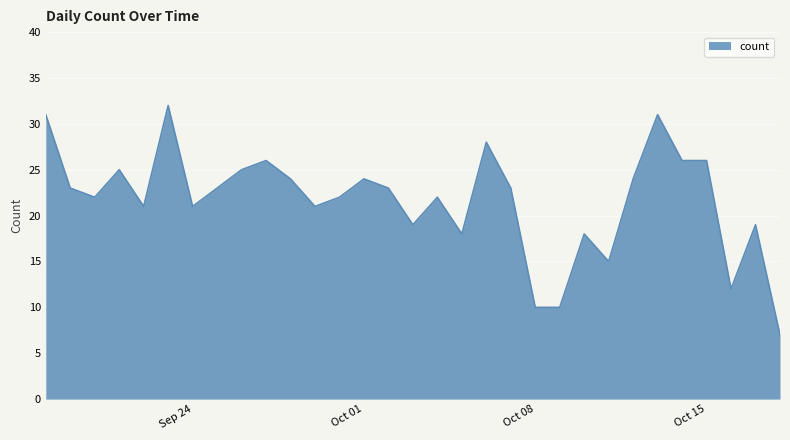

What is the minimum value shown in the chart?

7